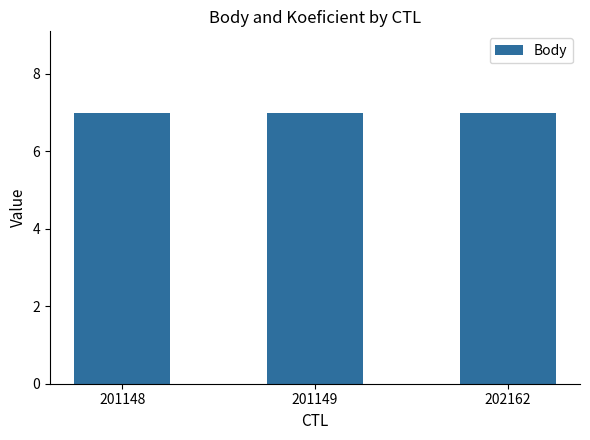

True or false: Koeficient has a value of 3 at 201149.

False